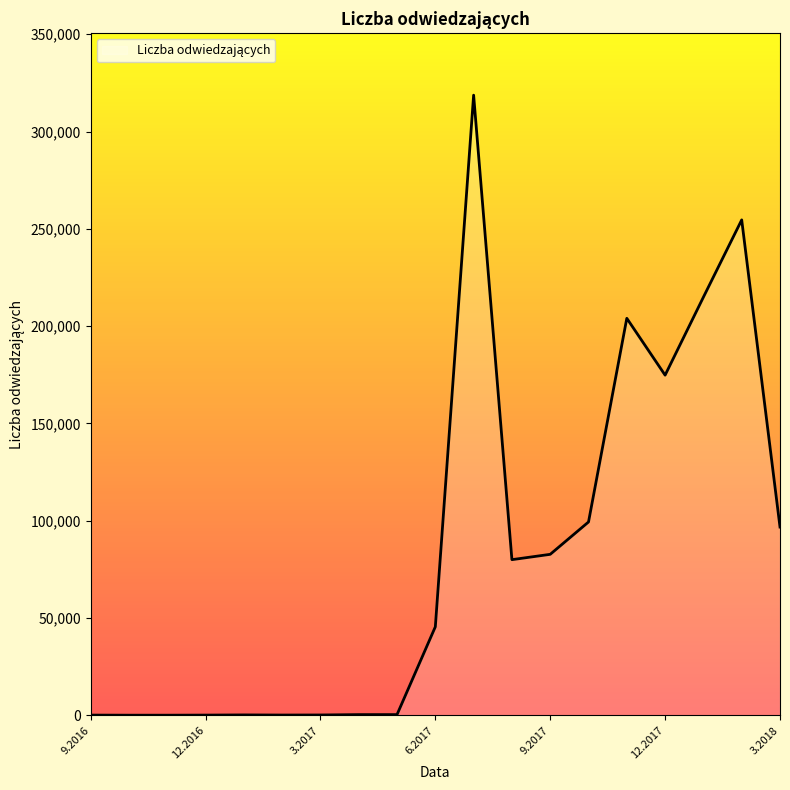

What is the difference between the maximum and minimum values?

318704